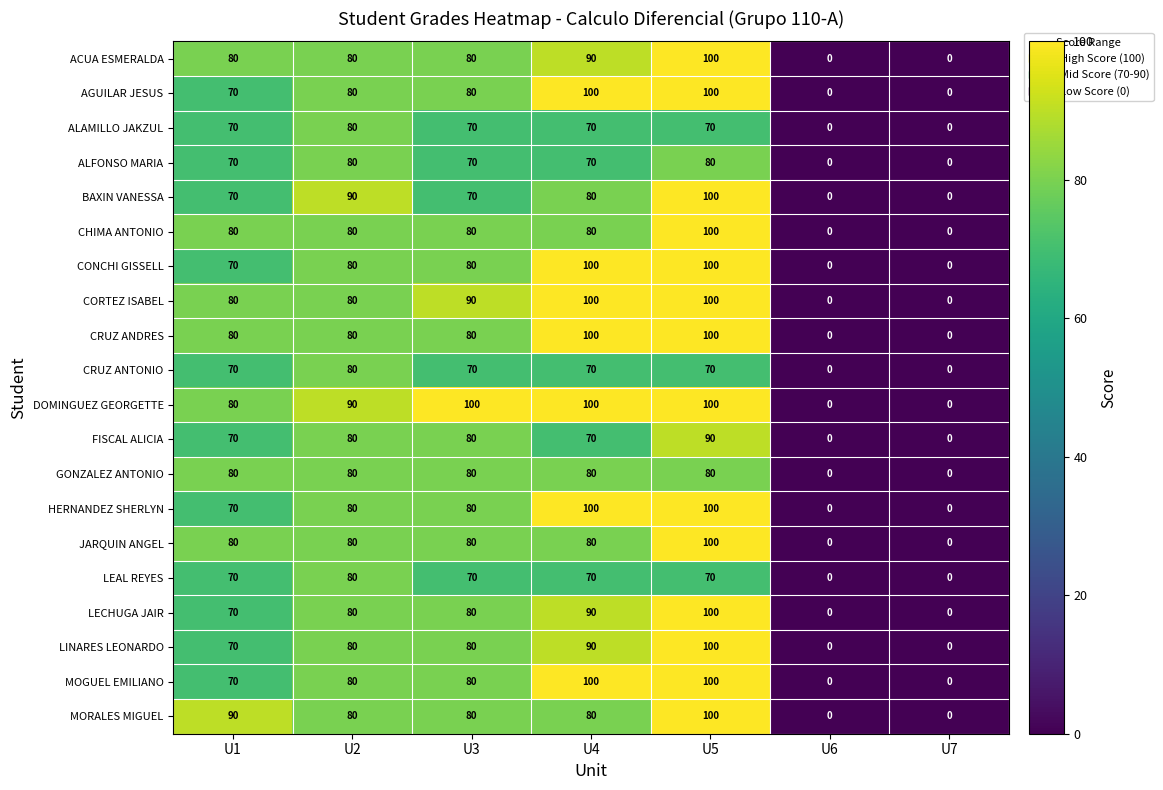

The value of LINARES LEONARDO at U7 is 0. True or false?

True